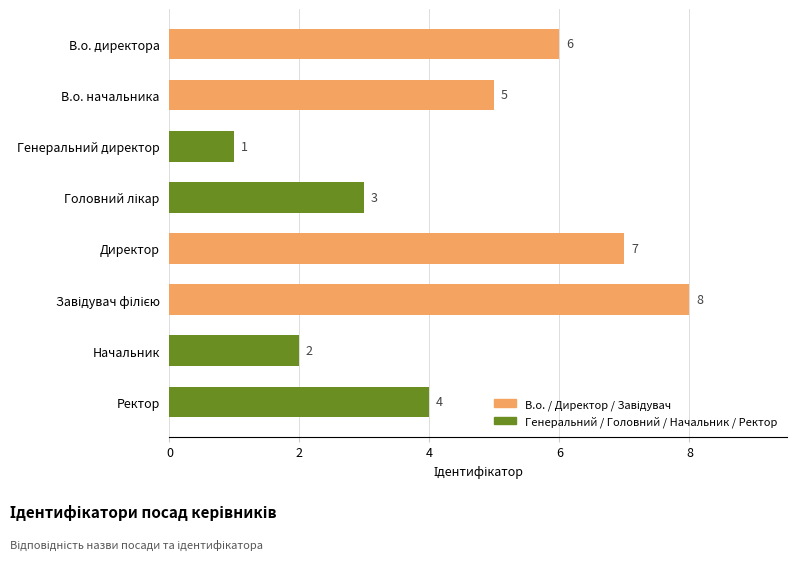

What is the difference between the maximum and second lowest values?

6